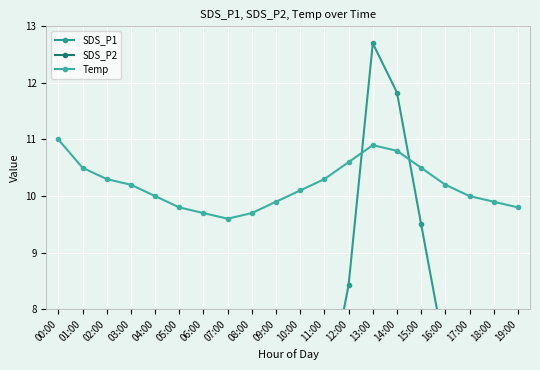

What is the maximum value shown in the chart?

12.7